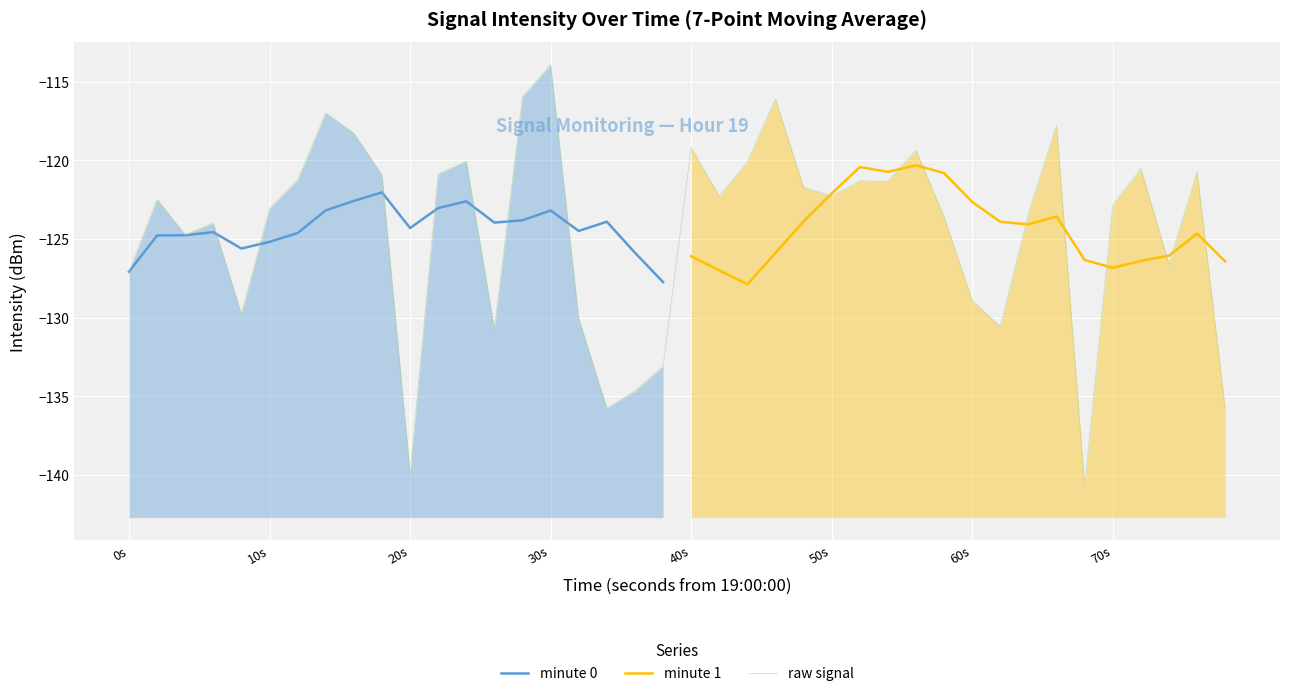

What is the sum of all values?

-4978.5